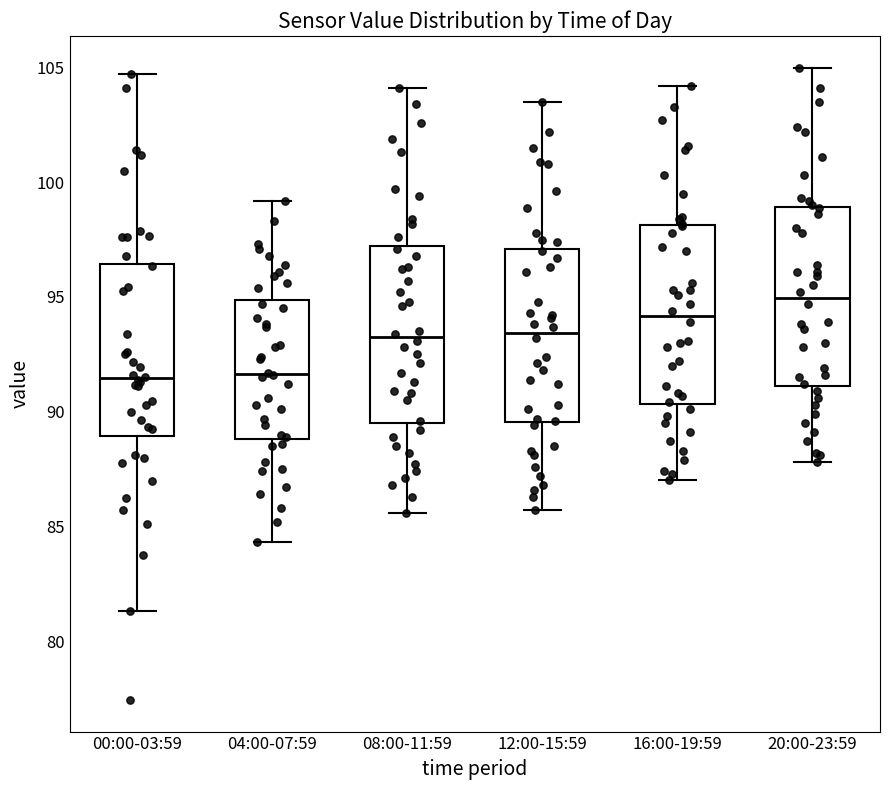

Where is the lower edge of the box for 00:00-03:59 on the y-axis? The values are not printed on the chart, so give them approximately, as read against the axis.

89.0